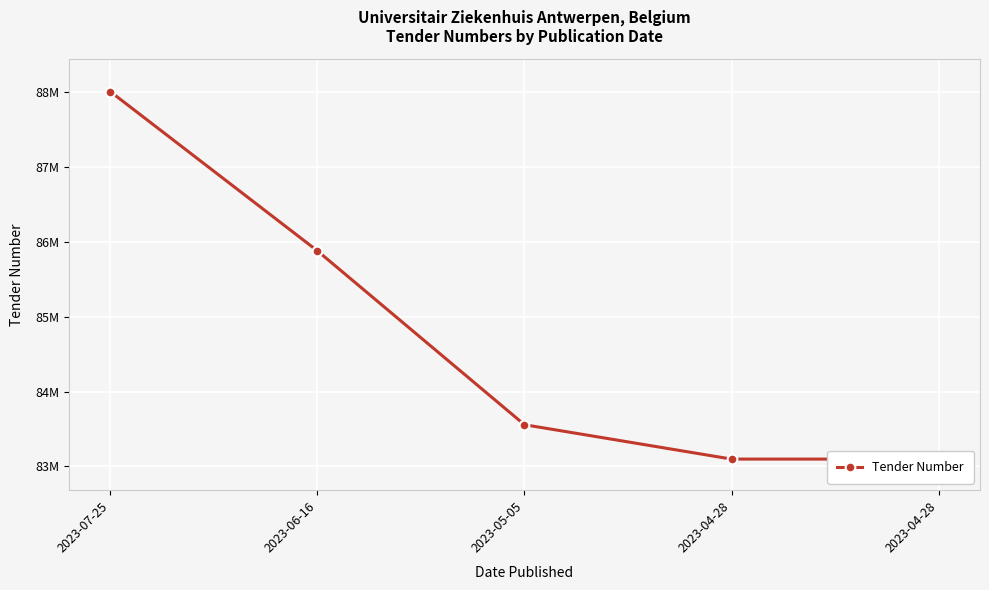

How many data points does each series have?

5